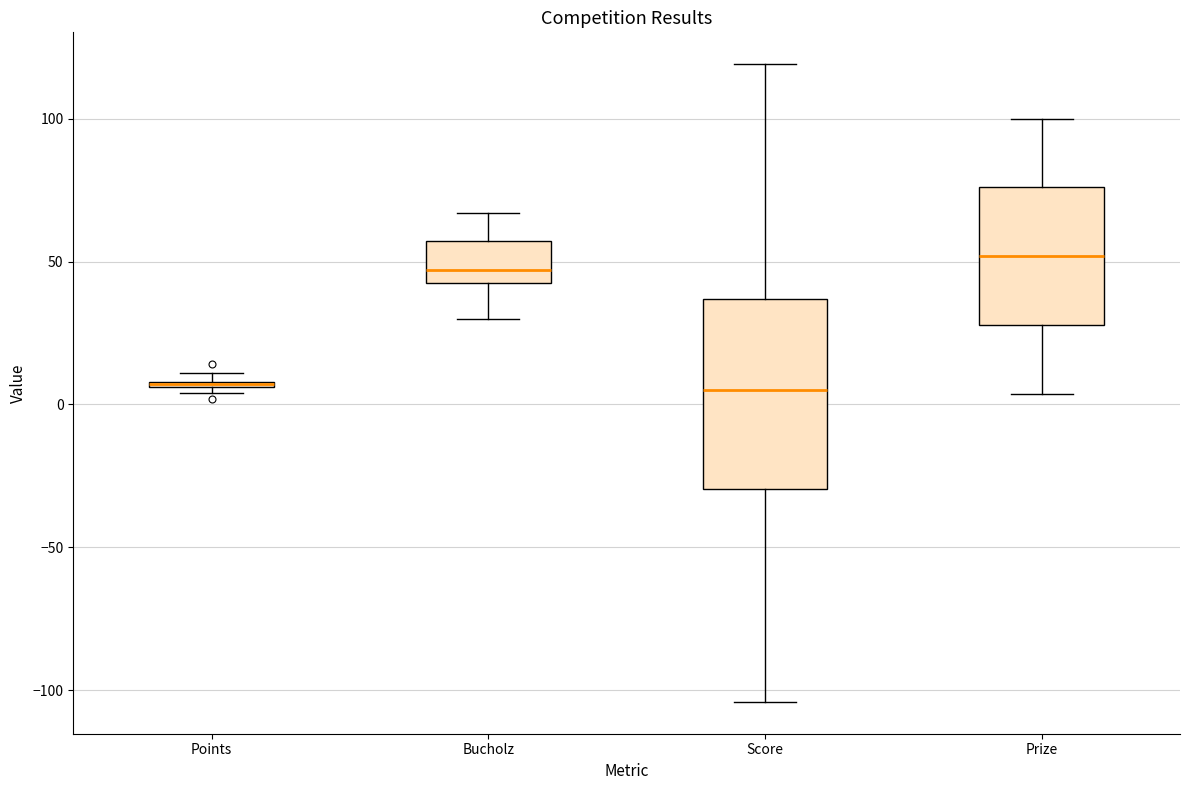

Which box is the tallest, from its lower edge to its upper edge?

Score